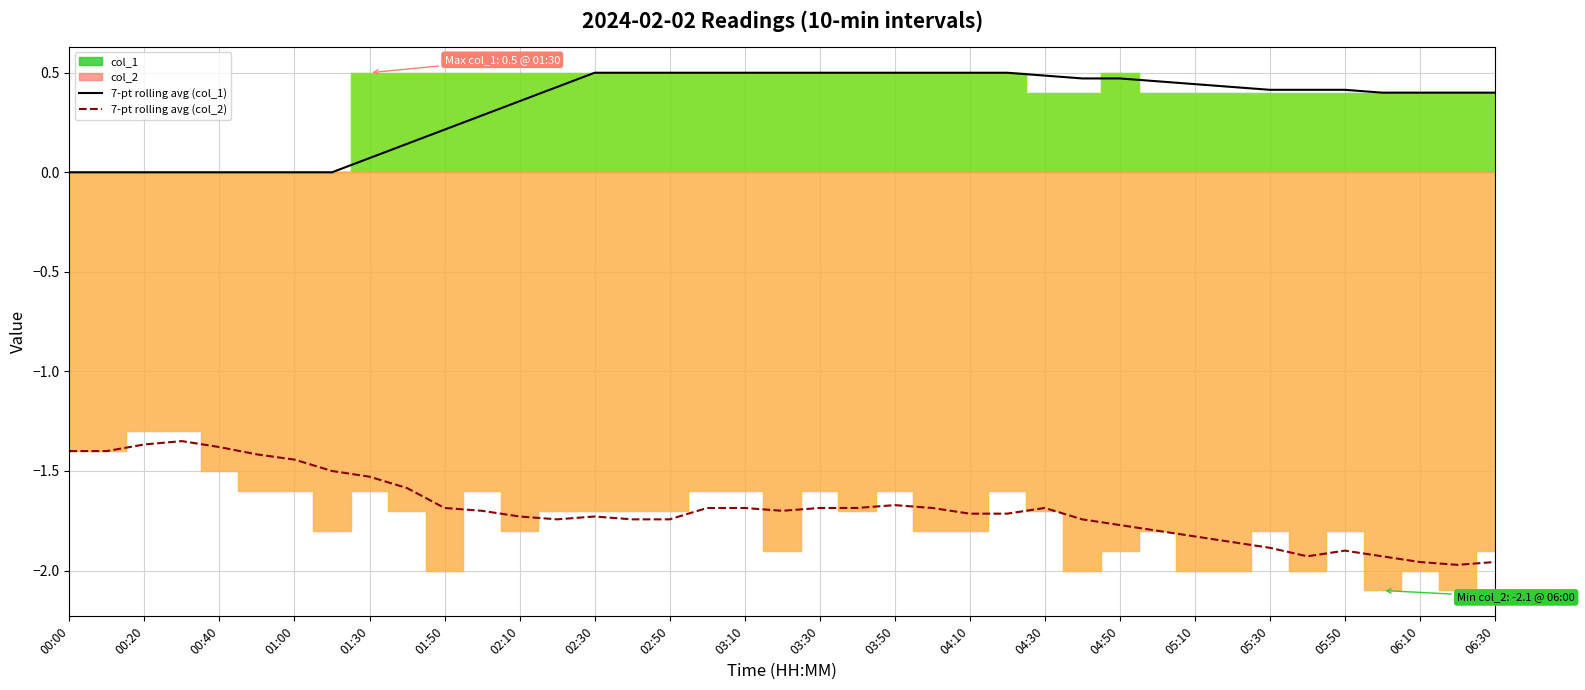

True or false: 7-pt rolling avg (col_2) has more than 1 points higher than both neighbors.

True